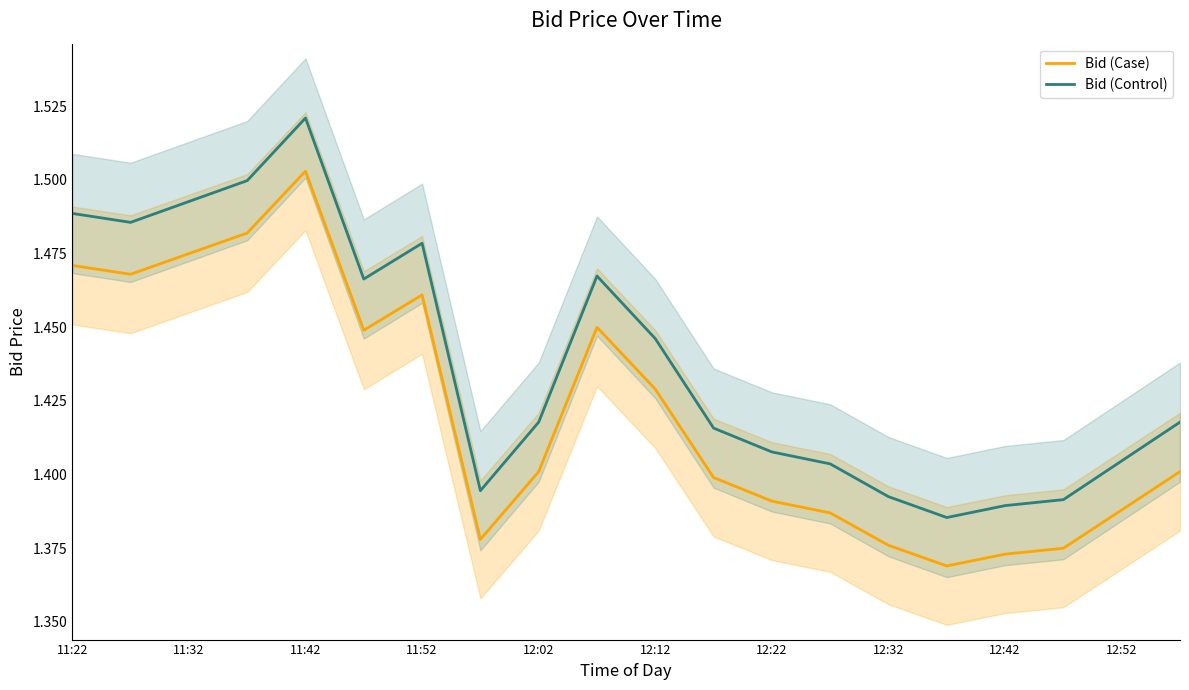

At 11, list the series in order from smallest to largest.

Bid (Case), Bid (Control)